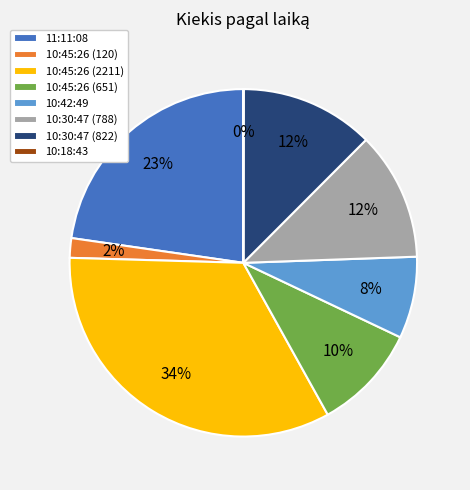

What is the largest slice in the pie chart?

10:45:26 (2211)